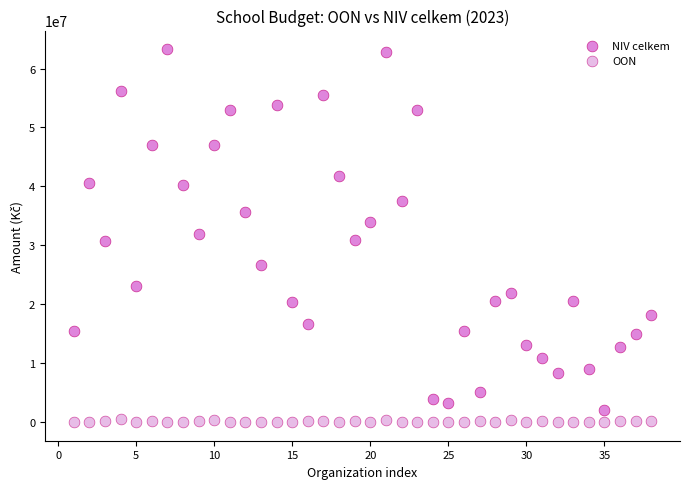

Which series has the largest Y range (max minus min)?

NIV celkem